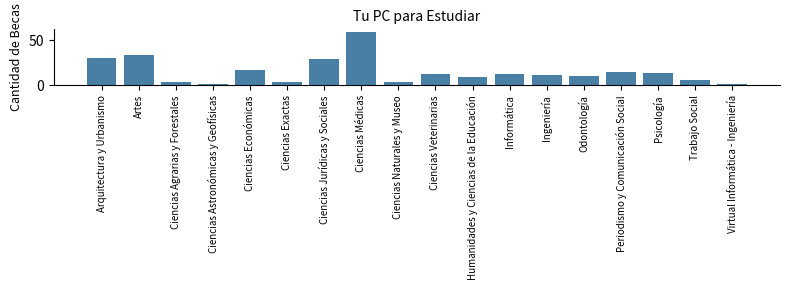

Reading right to left, transcribe all the data shown in this chart.

Virtual Informática - Ingeniería=2	Trabajo Social=6	Psicología=14	Periodismo y Comunicación Social=15	Odontología=10	Ingeniería=12	Informática=13	Humanidades y Ciencias de la Educación=9	Ciencias Veterinarias=13	Ciencias Naturales y Museo=4	Ciencias Médicas=59	Ciencias Jurídicas y Sociales=29	Ciencias Exactas=4	Ciencias Económicas=17	Ciencias Astronómicas y Geofísicas=2	Ciencias Agrarias y Forestales=4	Artes=34	Arquitectura y Urbanismo=30